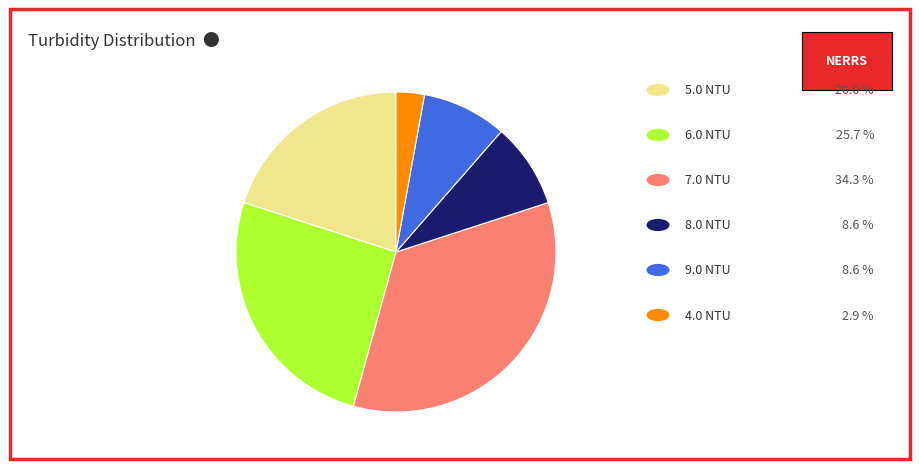

Is there a majority slice in this chart?

No